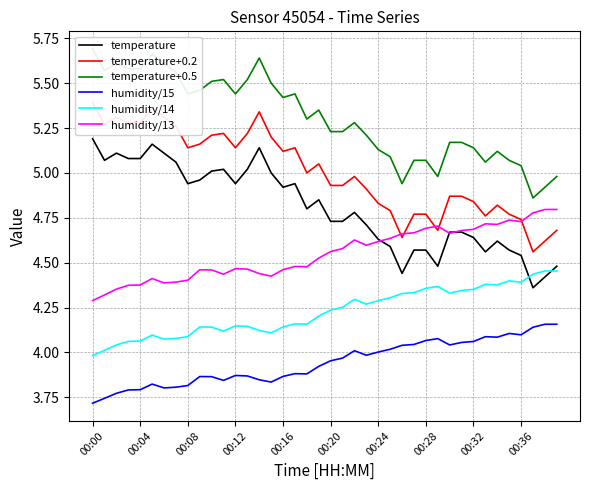

Read the humidity/13 value at 27.

4.7